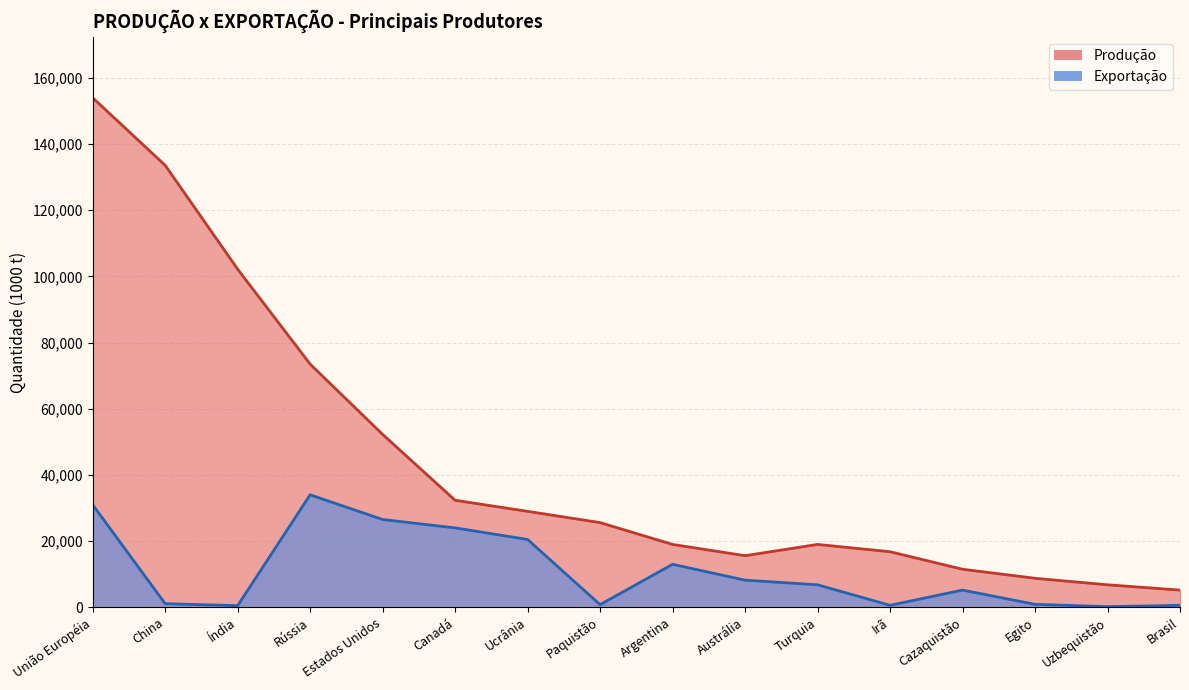

What is the value of the Produção point at the 3rd from the left?

102190